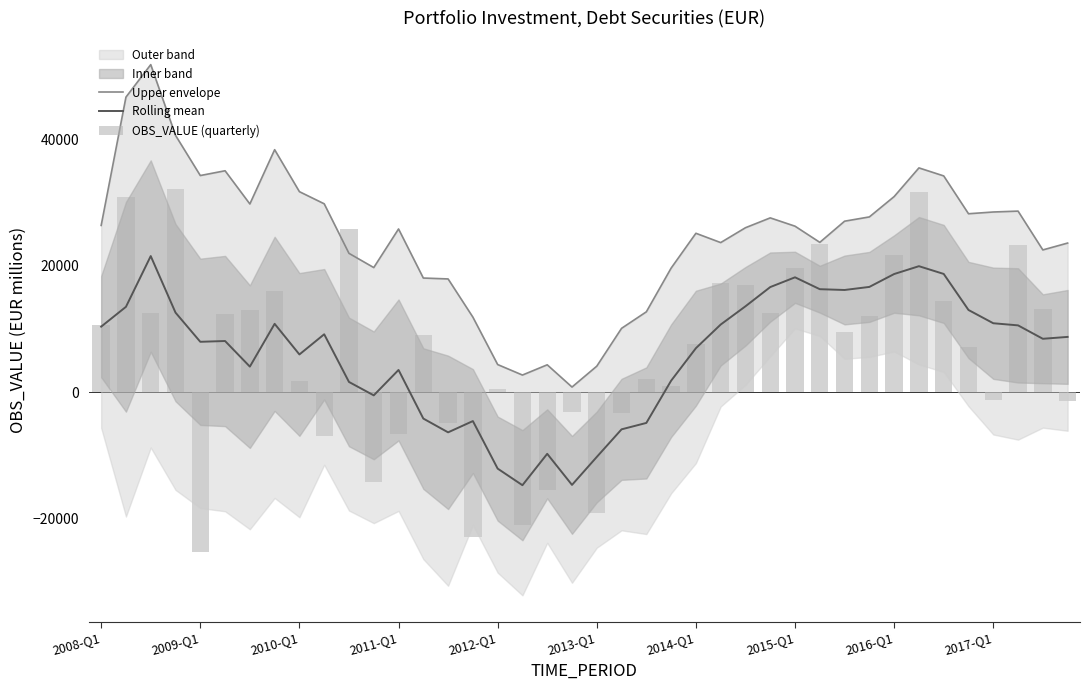

Where does the Upper envelope series first go above 26222?

2008-Q1